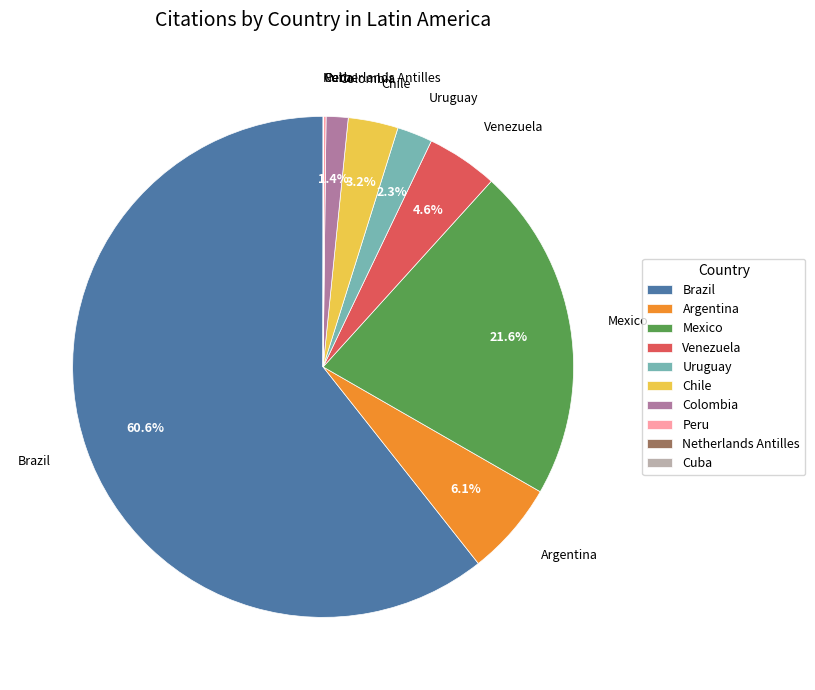

Which category has the biggest portion of the pie?

Brazil